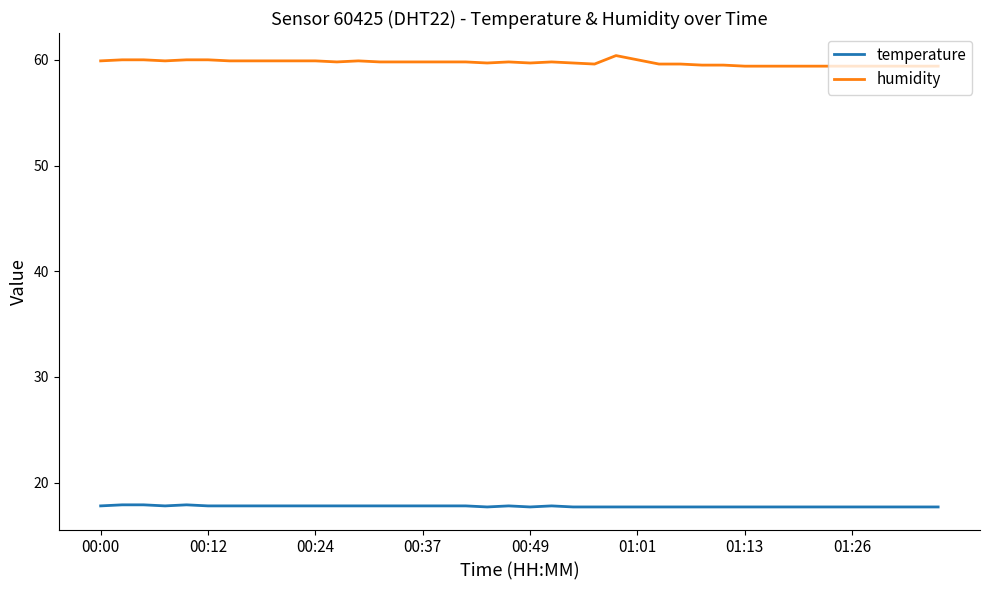

True or false: temperature and humidity cross at least once.

False